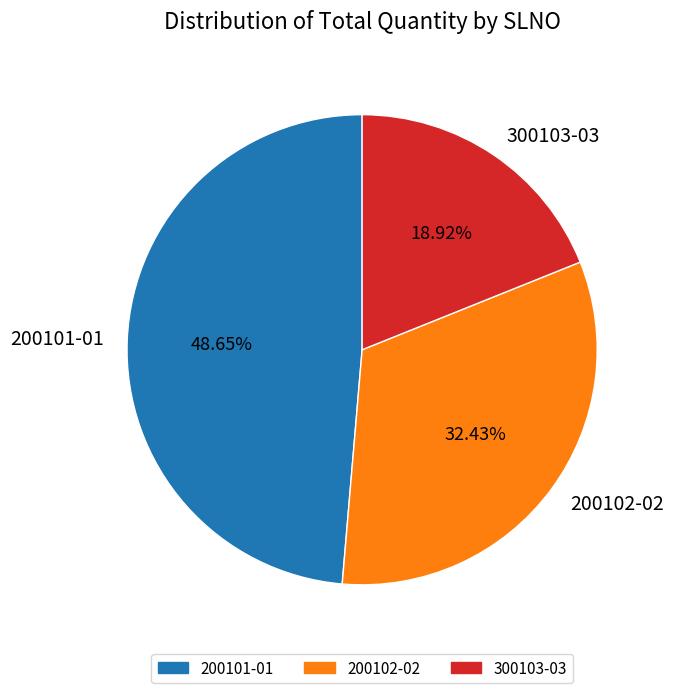

Approximately how many times larger is the value at 200101-01 compared to 300103-03?

2.6